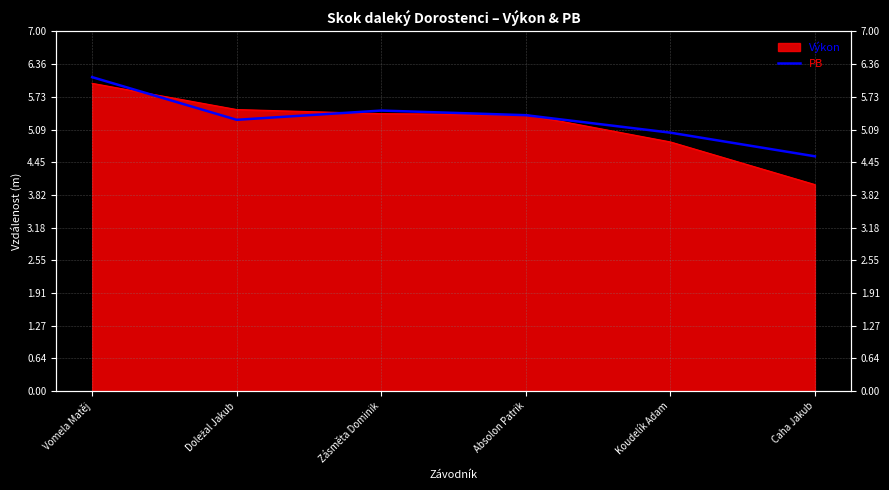

At which label does the data first exceed 5?

Vomela Matěj